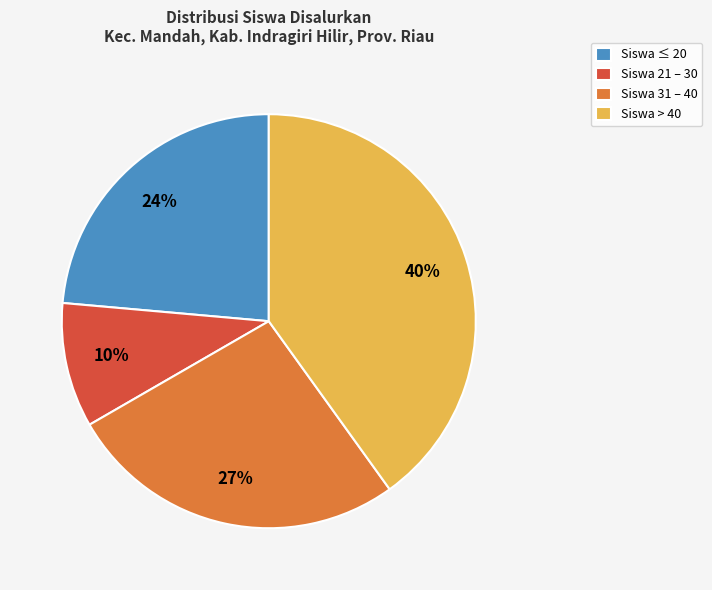

Which has a higher value, Siswa 31 – 40 or Siswa ≤ 20?

Siswa 31 – 40